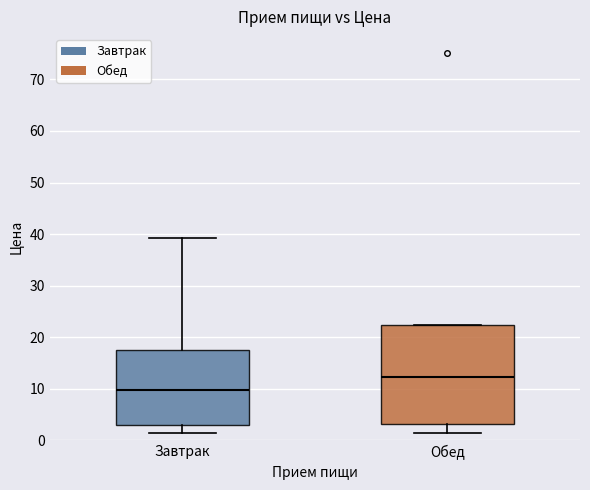

Which box is the tallest, from its lower edge to its upper edge?

Обед